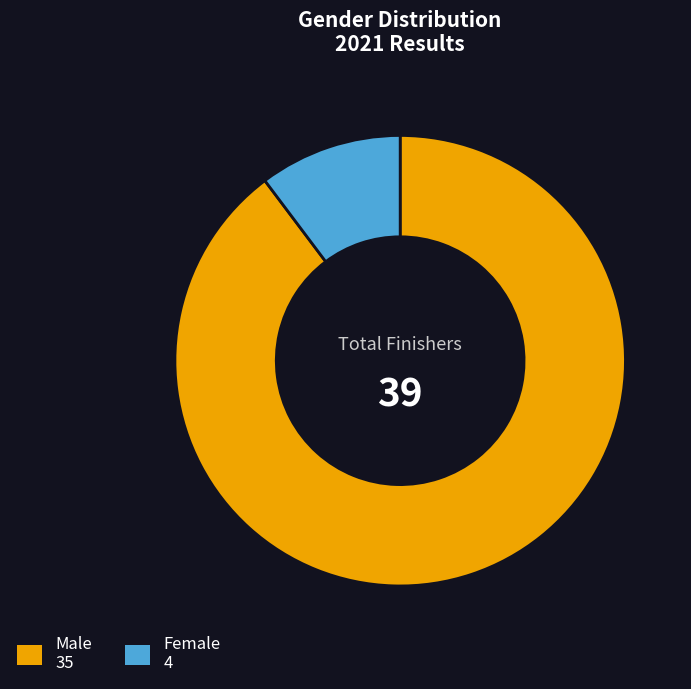

What is the smallest slice in the pie chart?

Female